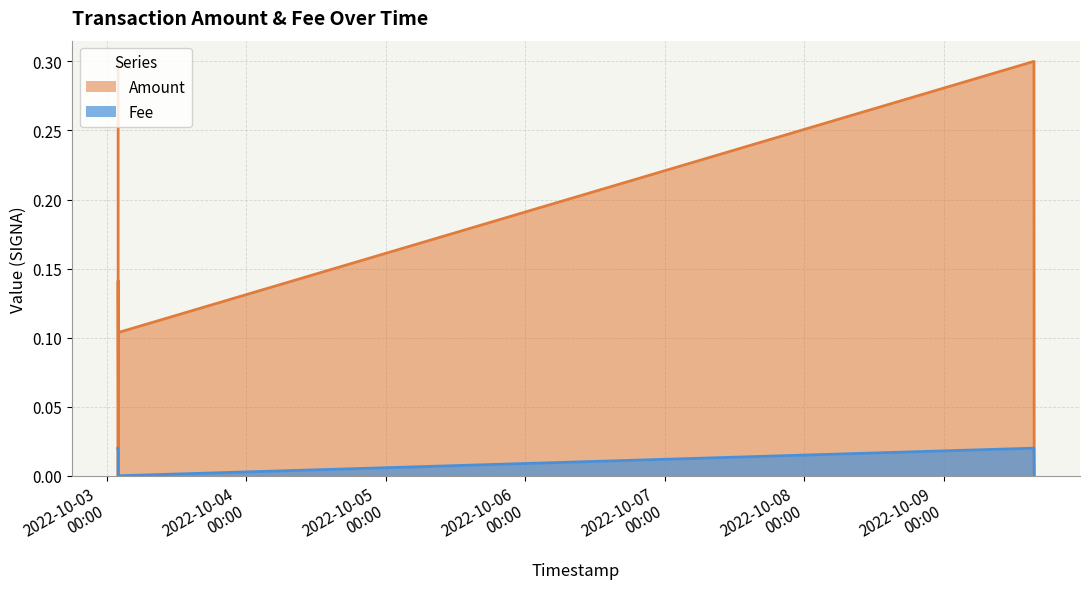

At 2022-10-03 01:53:34, list the series in order from smallest to largest.

Fee, Amount